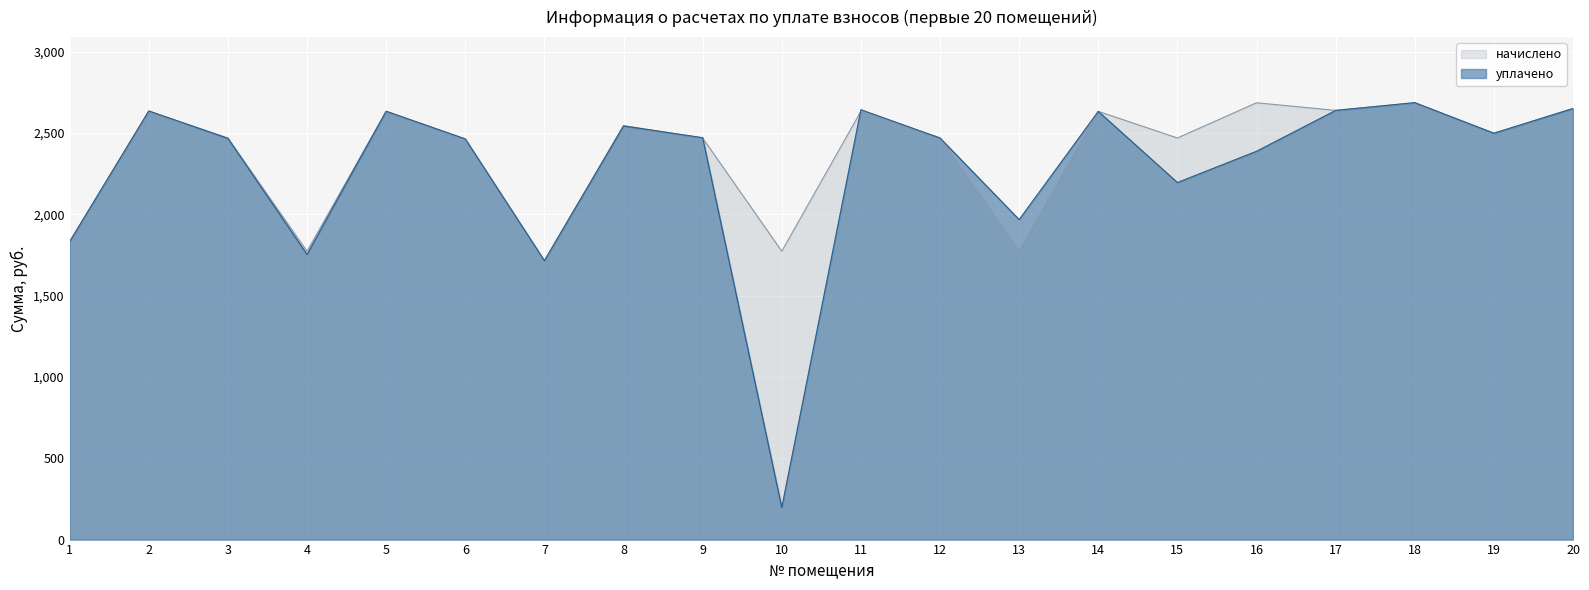

What is the average value of the начислено series?

2371.6